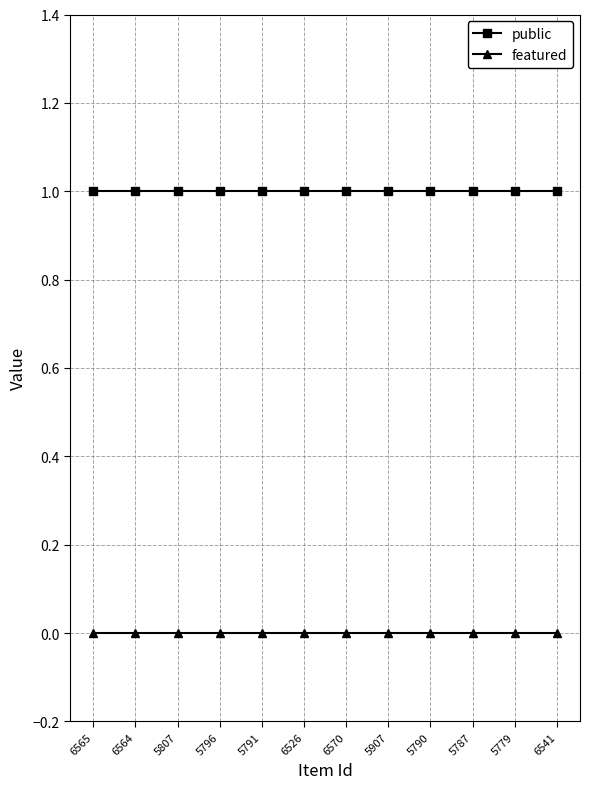

Which series has the largest total across all categories?

public